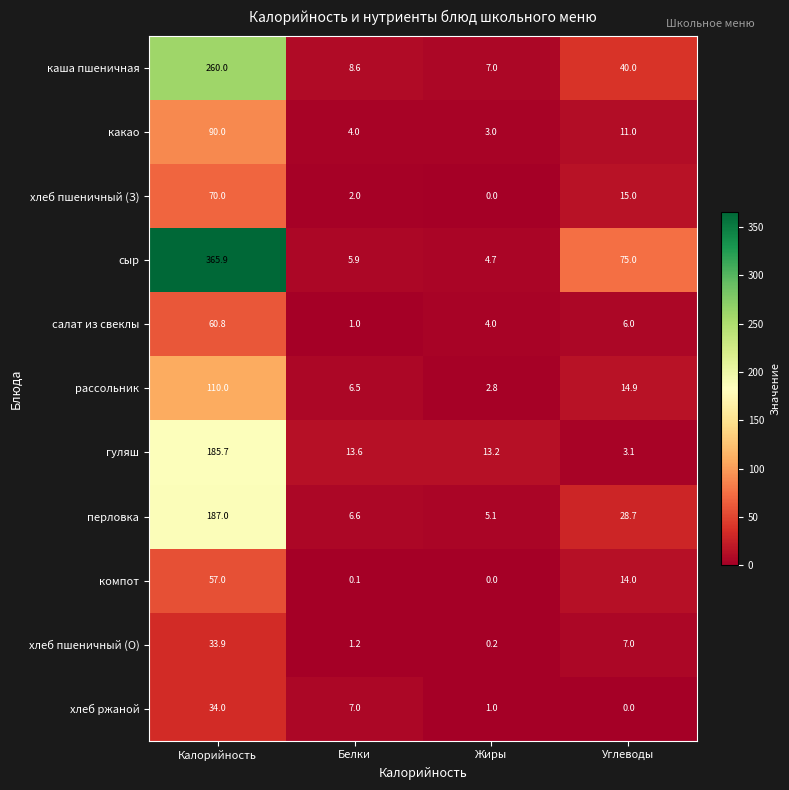

Rank the series by their maximum value, from highest to lowest.

сыр, каша пшеничная, перловка, гуляш, рассольник, какао, хлеб пшеничный (З), салат из свеклы, компот, хлеб ржаной, хлеб пшеничный (О)